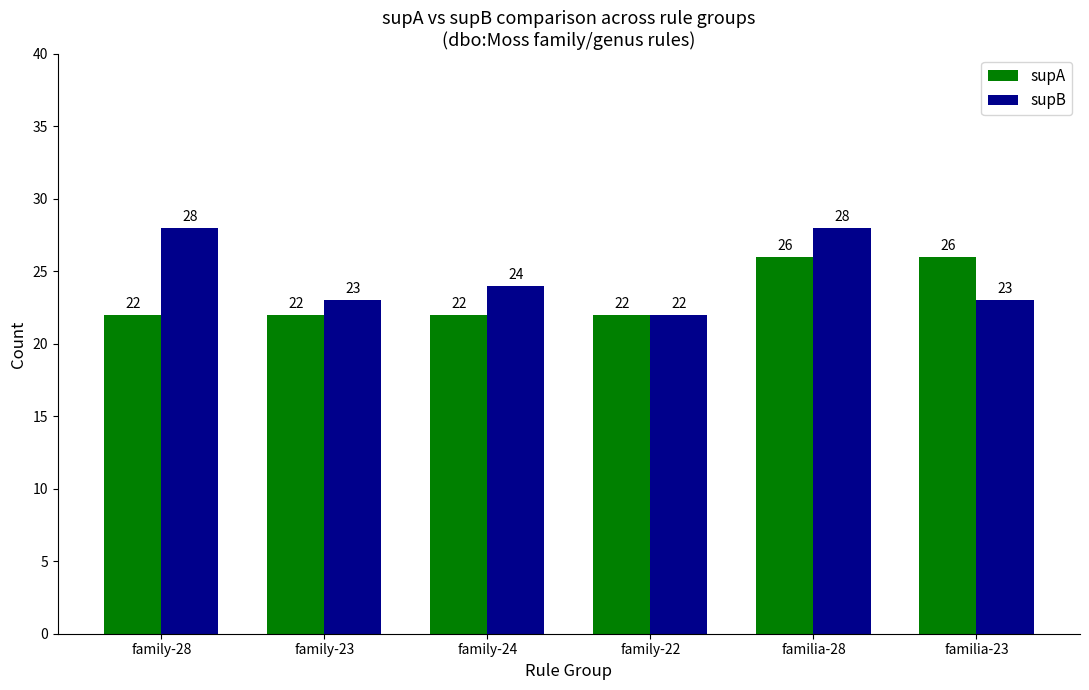

How many distinct data groups are displayed?

2